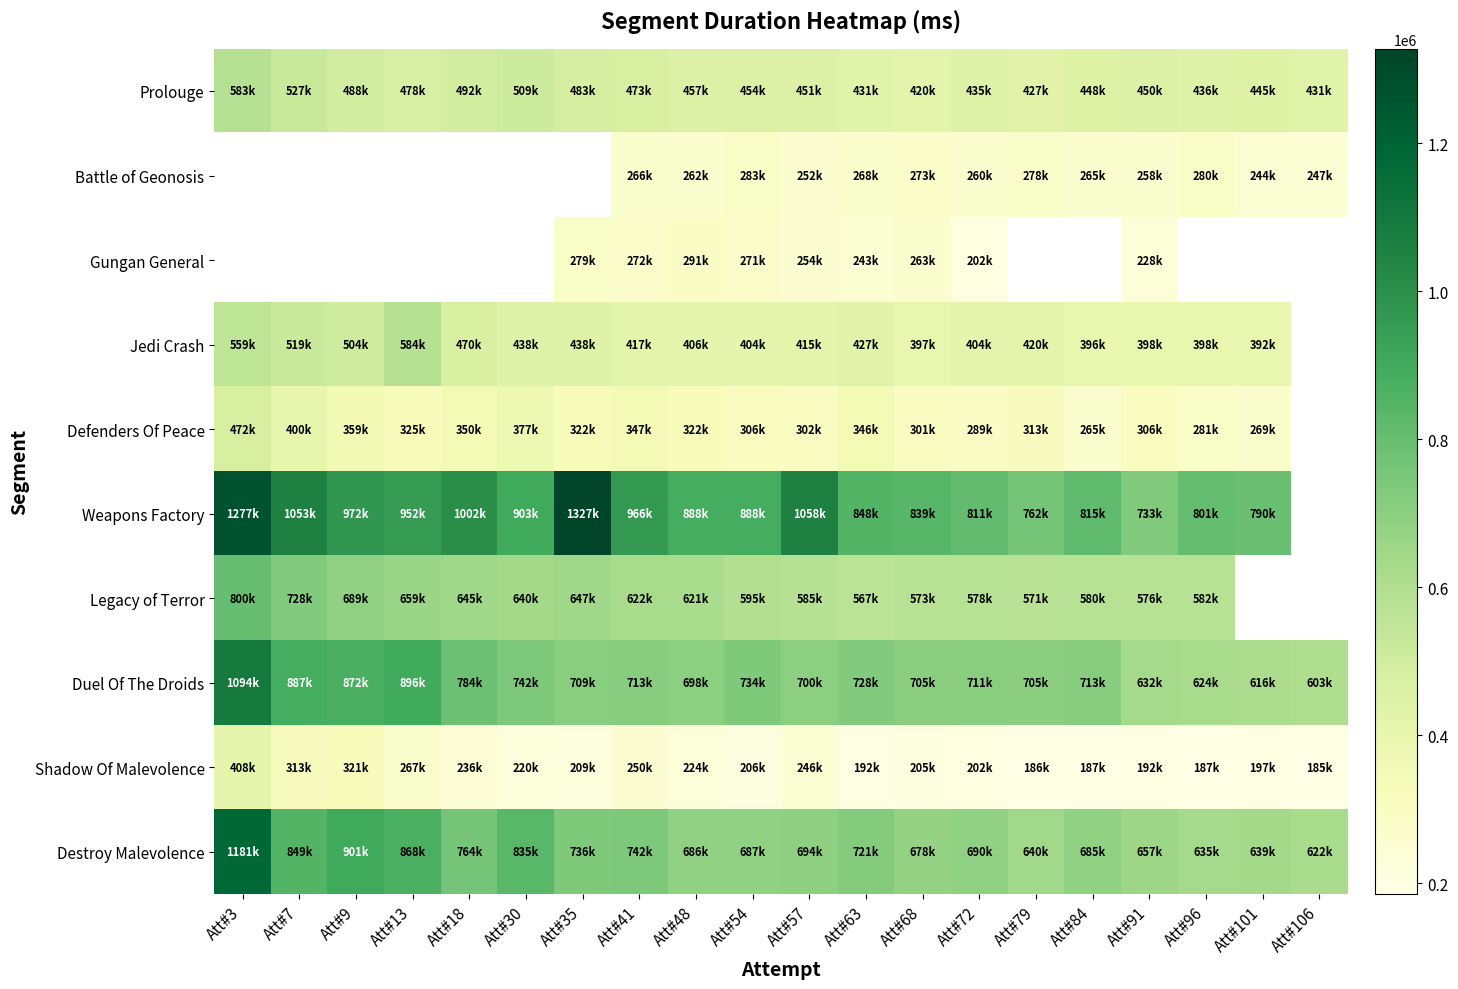

Between Att#57 and Att#63, which series saw the biggest shift?

Weapons Factory